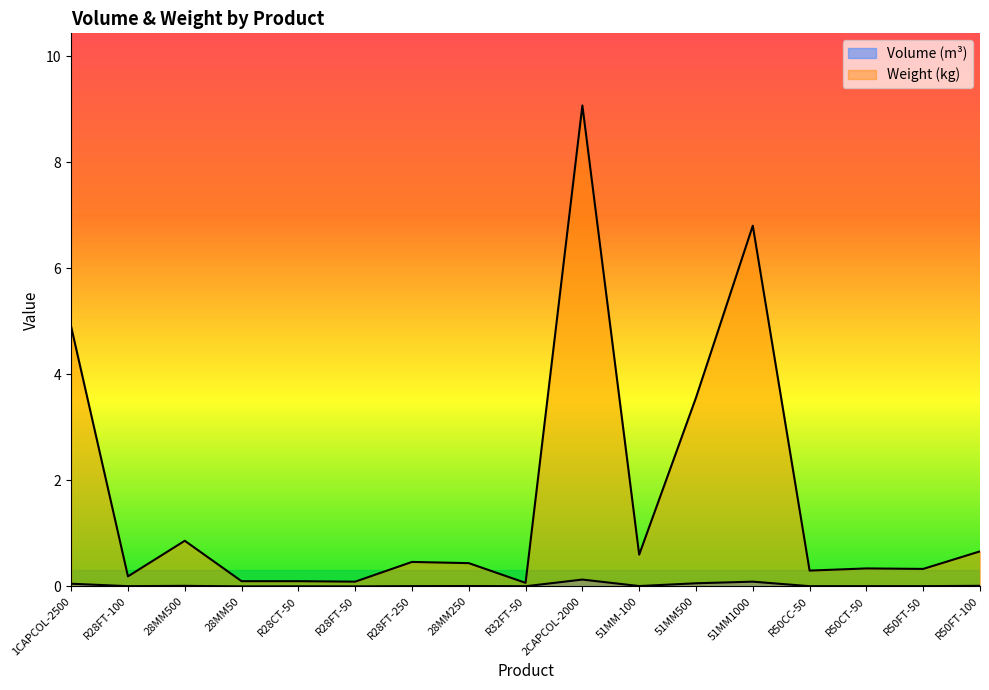

Reading left to right, transcribe all the data shown in this chart.

Volume (m³): 1CAPCOL-2500=0.1	R28FT-100=0.0	28MM500=0.0	28MM50=0.0	R28CT-50=0.0	R28FT-50=0.0	R28FT-250=0.0	28MM250=0.0	R32FT-50=0.0	2CAPCOL-2000=0.1	51MM-100=0.0	51MM500=0.1	51MM1000=0.1	R50CC-50=0.0	R50CT-50=0.0	R50FT-50=0.0	R50FT-100=0.0
Weight (kg): 1CAPCOL-2500=4.9	R28FT-100=0.2	28MM500=0.9	28MM50=0.1	R28CT-50=0.1	R28FT-50=0.1	R28FT-250=0.5	28MM250=0.4	R32FT-50=0.1	2CAPCOL-2000=9.1	51MM-100=0.6	51MM500=3.6	51MM1000=6.8	R50CC-50=0.3	R50CT-50=0.3	R50FT-50=0.3	R50FT-100=0.7